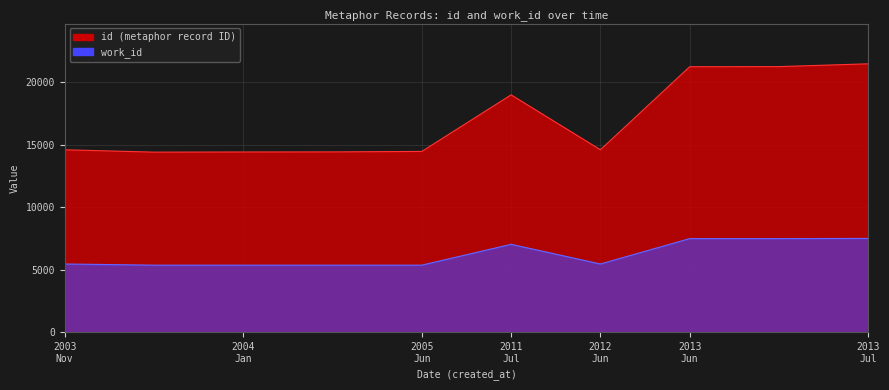

The value of work_id at 2013 Jul is 7504. True or false?

True